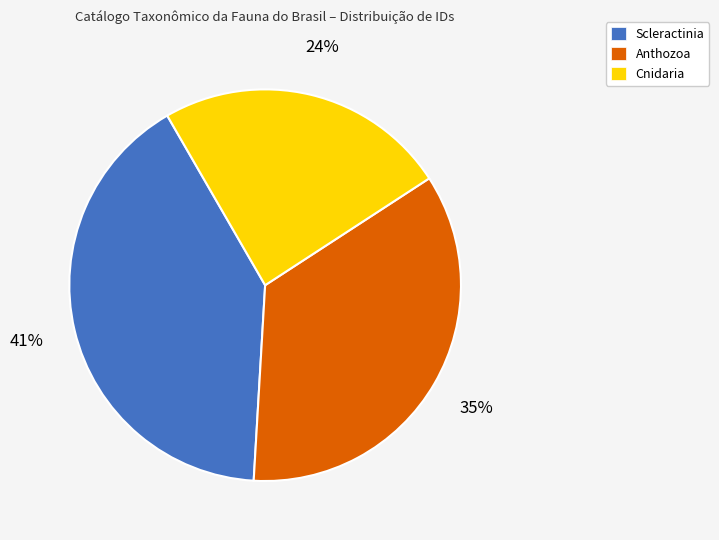

True or false: Anthozoa accounts for 35% of the total.

True